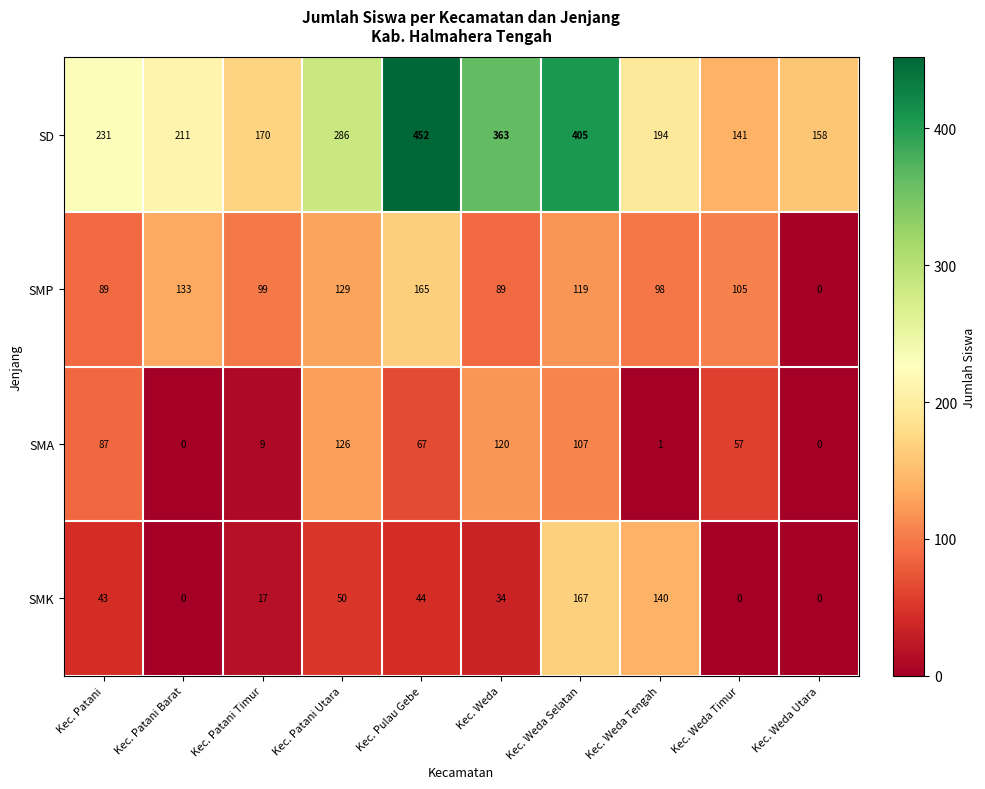

What is the difference between the SMK values at Kec. Weda Tengah and Kec. Weda Timur?

140